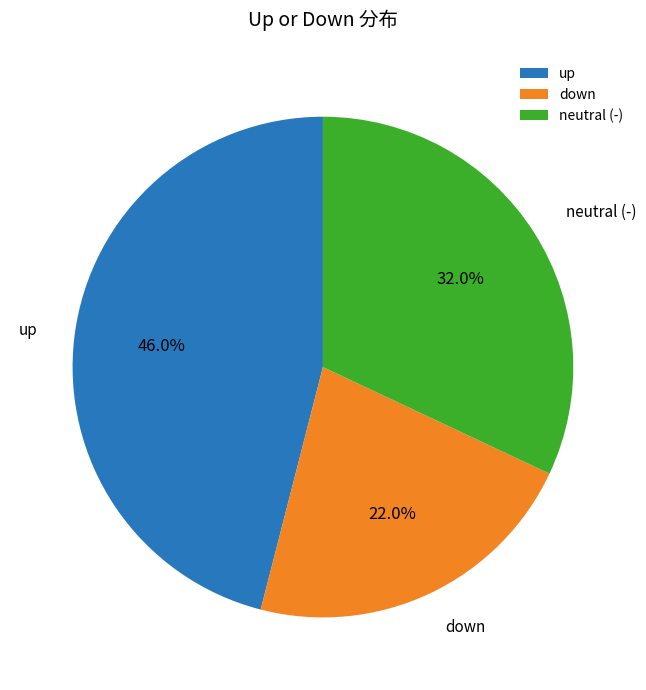

Between neutral (-) and up, which is larger?

up